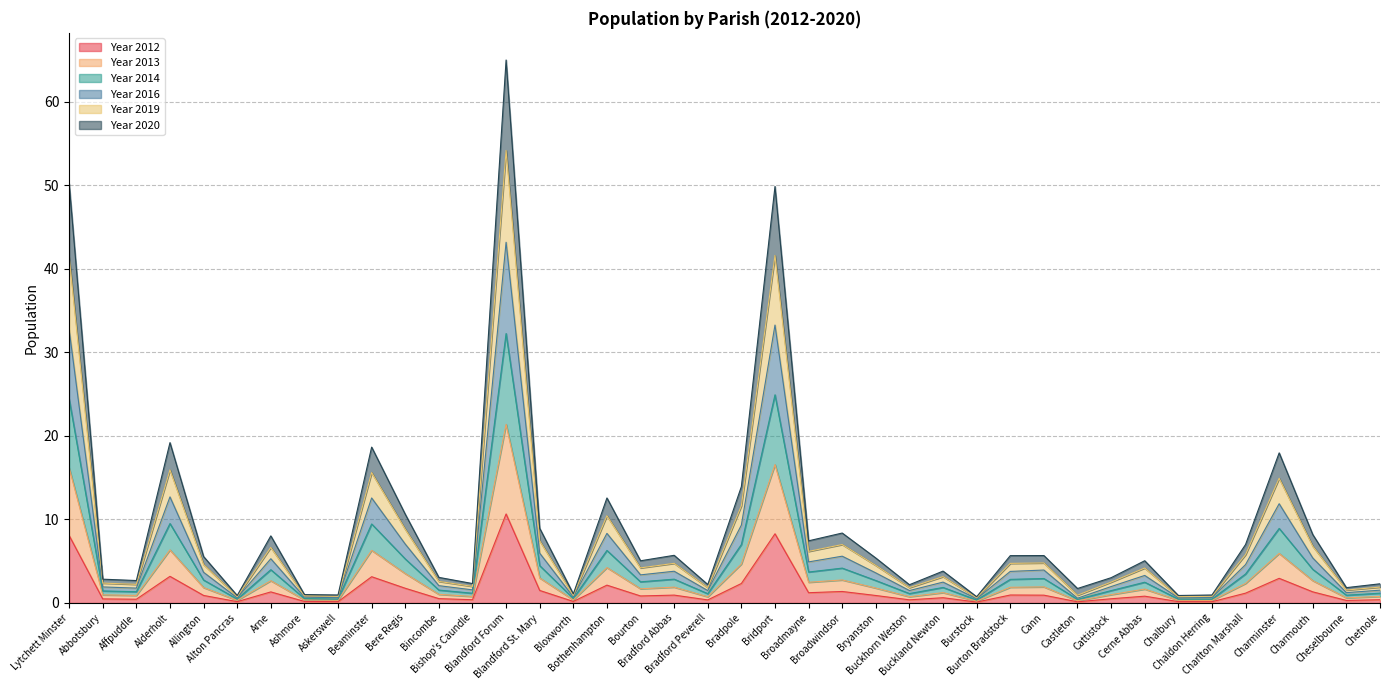

What is the label of the 21st point from the left?

Bradpole